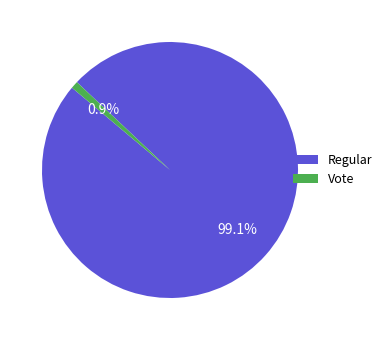

Between Vote and Regular, which is larger?

Regular